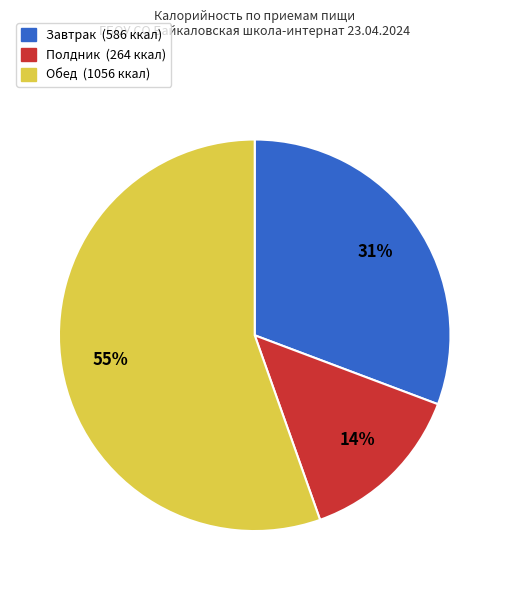

To the nearest percent, what is the average slice percentage?

33%